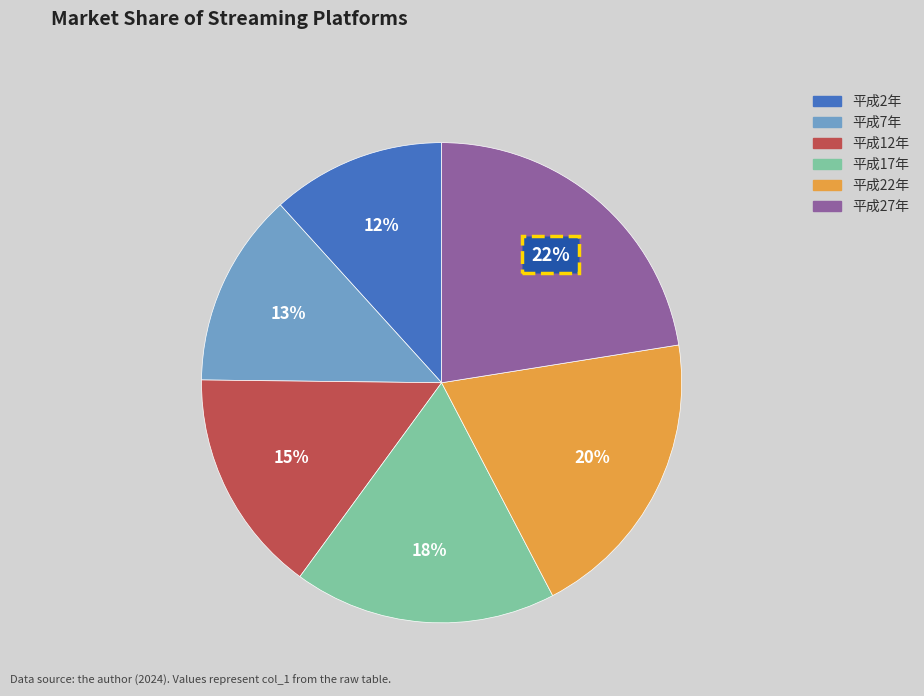

Do 平成27年 and 平成7年 together represent more than half of the pie?

No